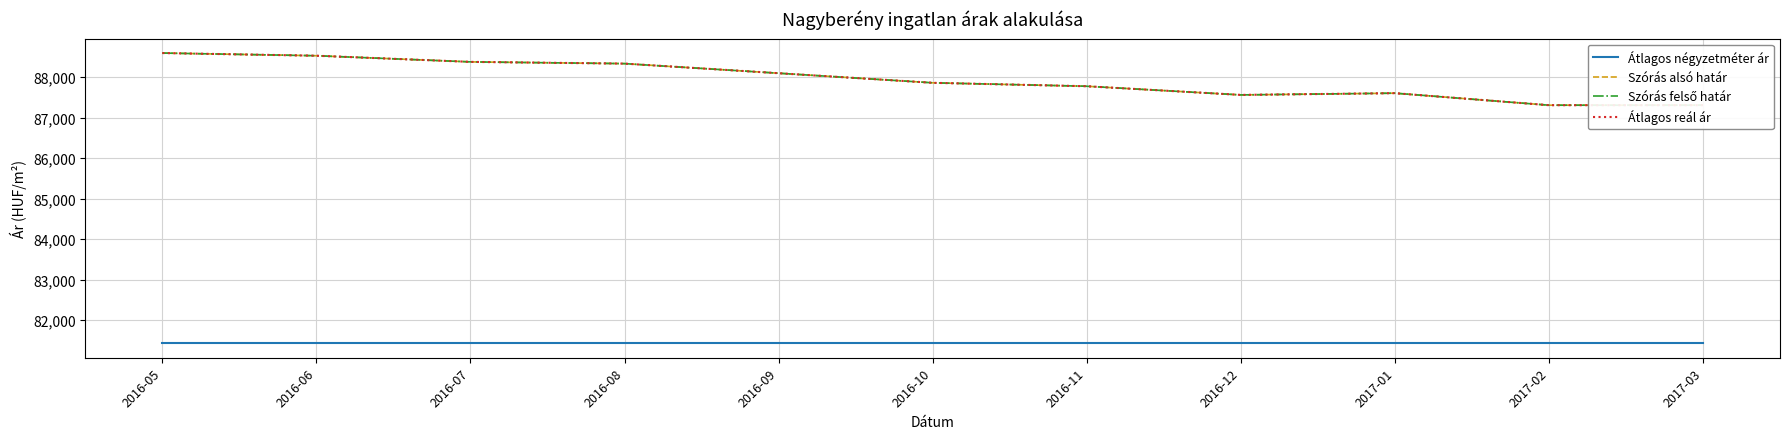

At which label is Átlagos négyzetméter ár closest to 81428?

2016-05